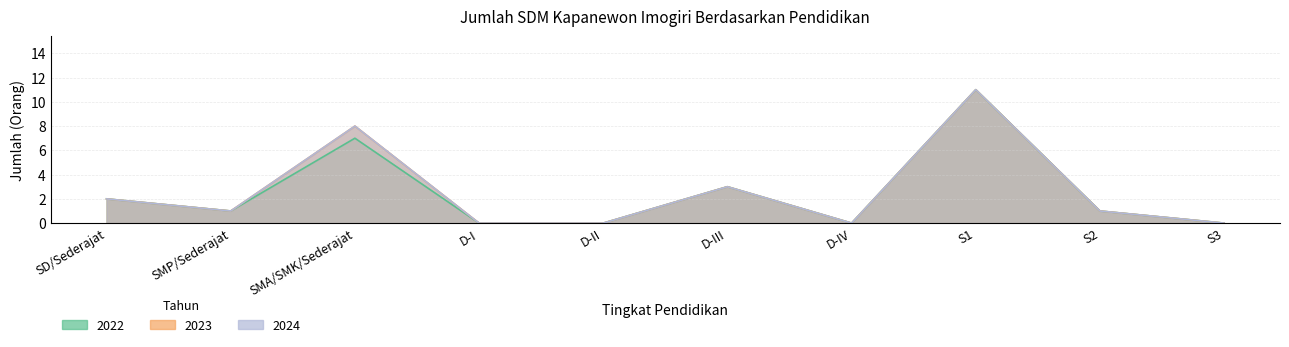

At which label is 2024 closest to 5?

D-III